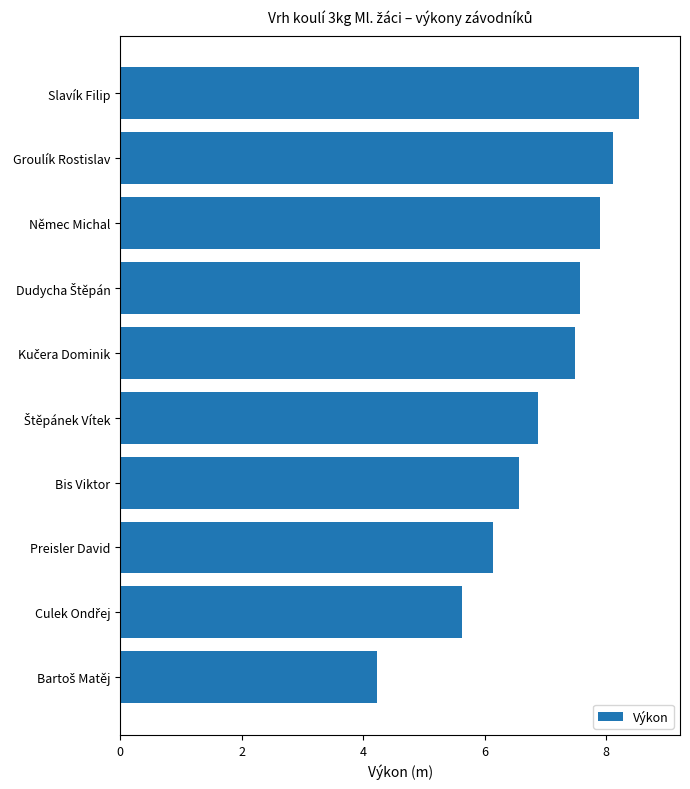

What is the maximum value shown in the chart?

8.5